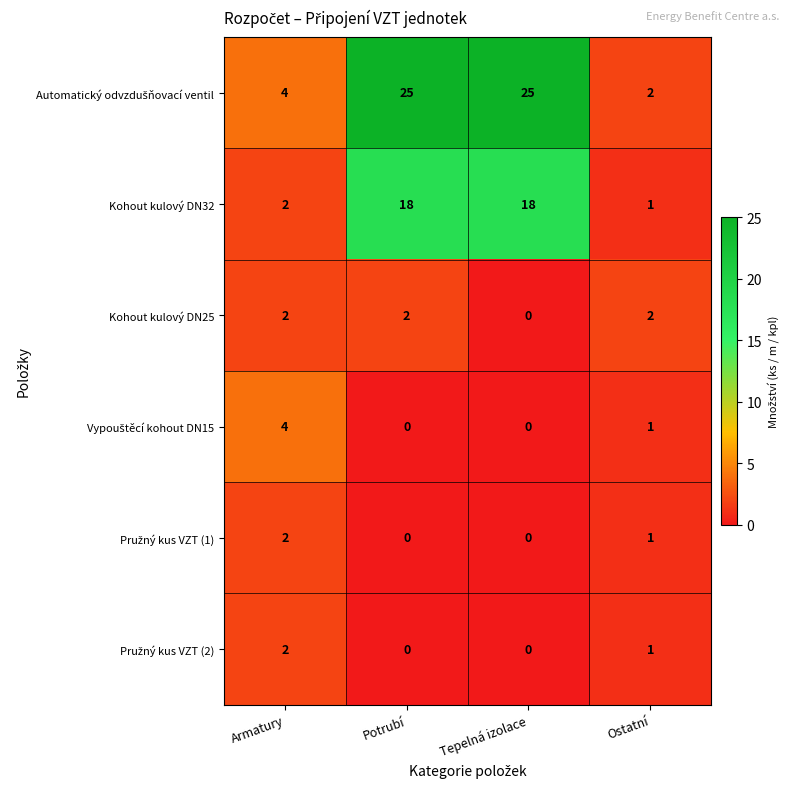

What is the total value across all series at Armatury?

16